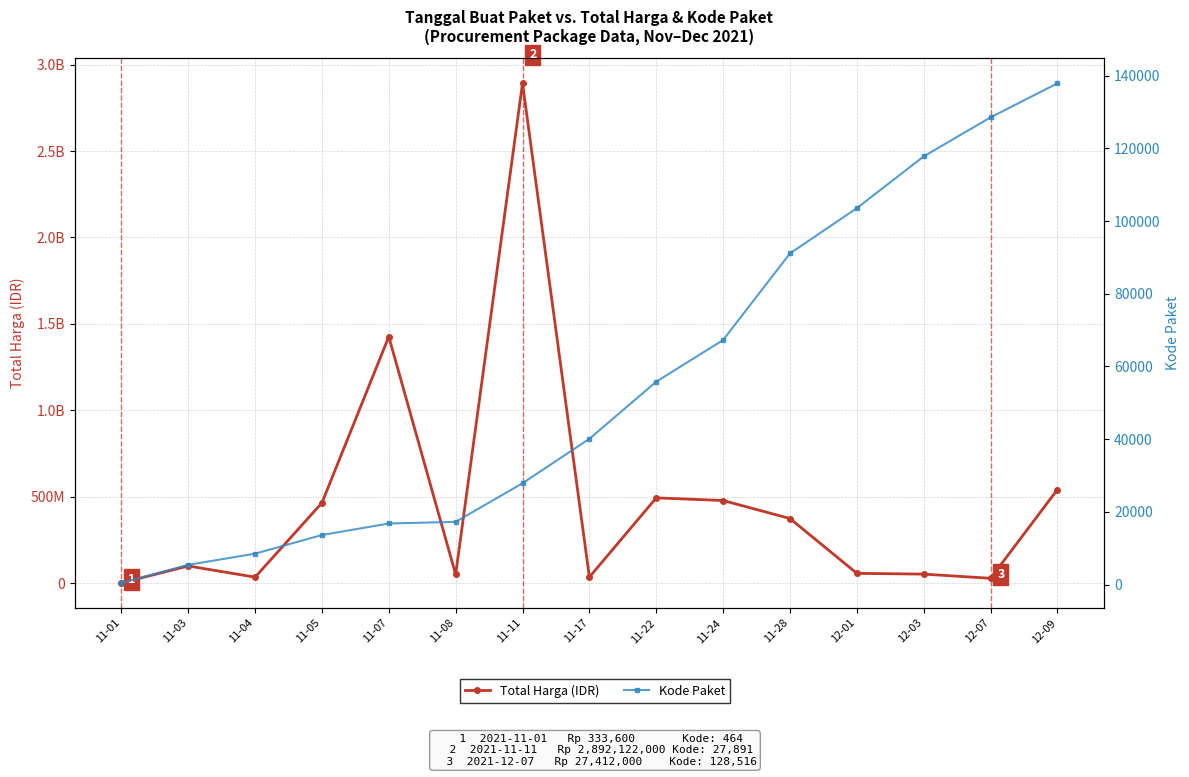

What is the label of the 4th point from the left?

11-05